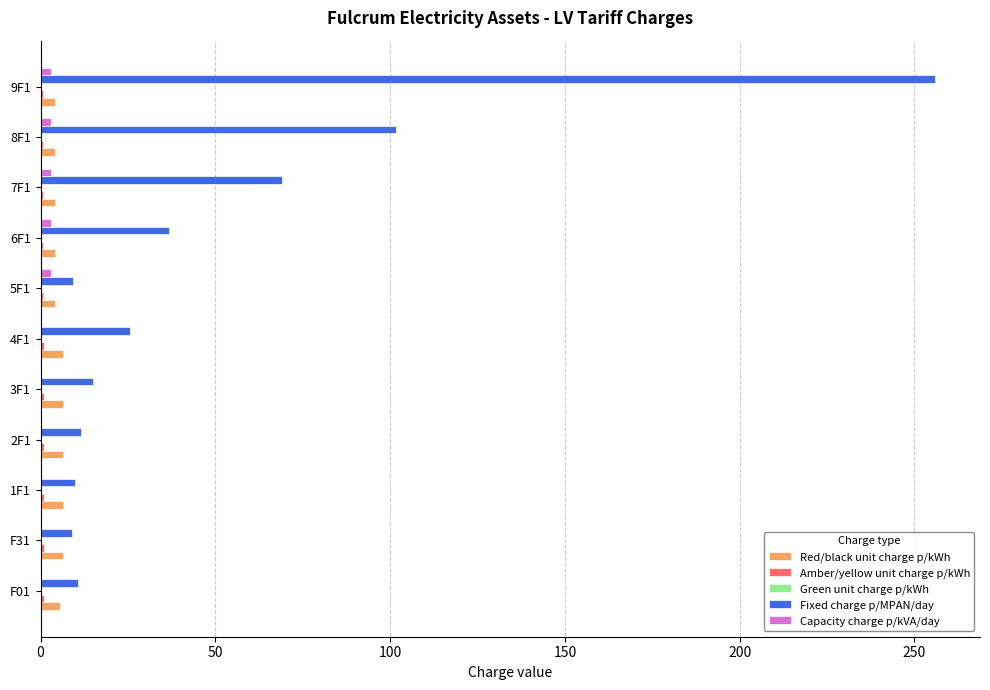

What is the sum of all Red/black unit charge p/kWh values?

58.9